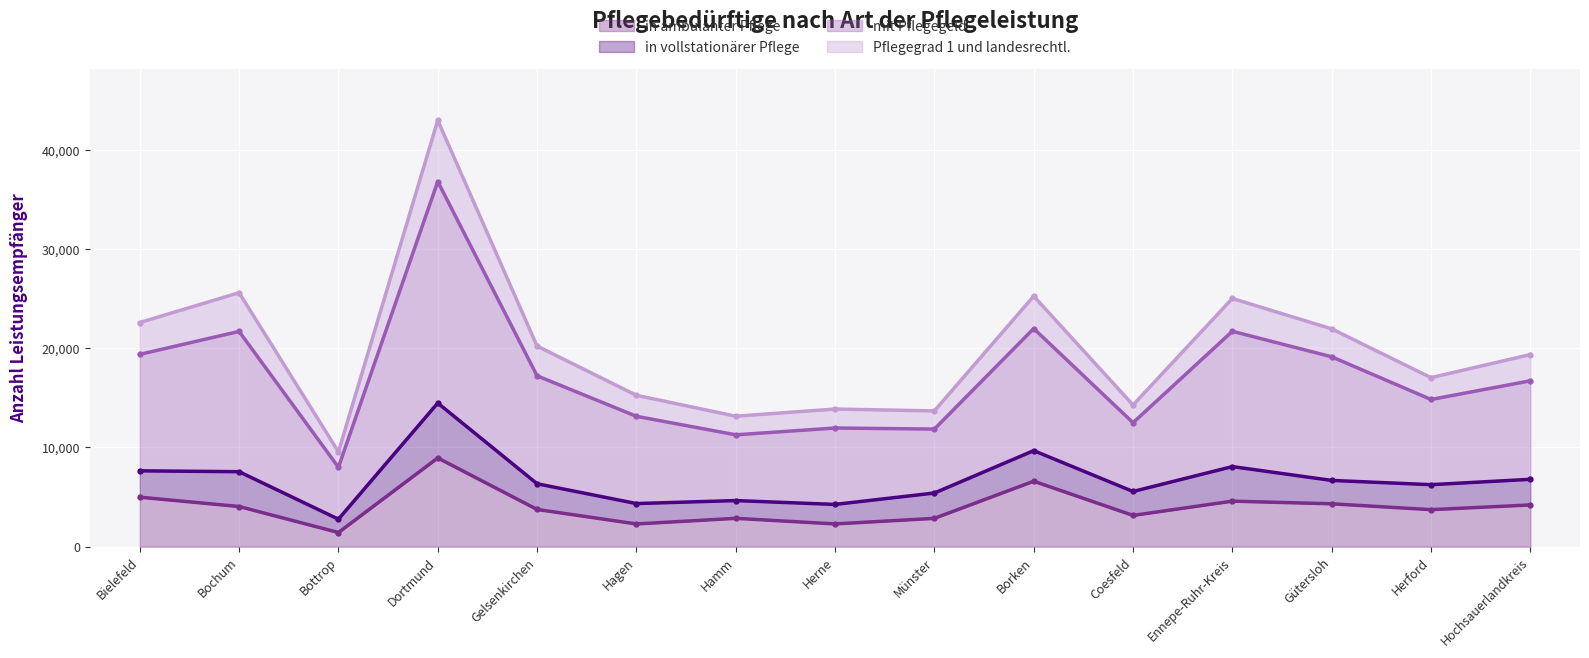

The in ambulanter Pflege series shows 1294 at Gütersloh. True or false?

False